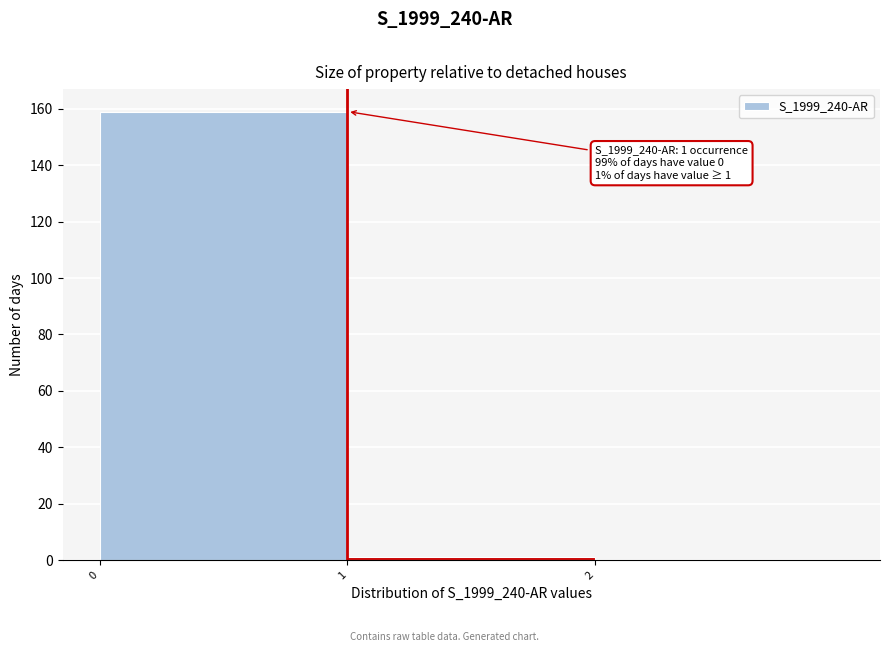

Which range on the x-axis has the tallest bar?

0 to 1